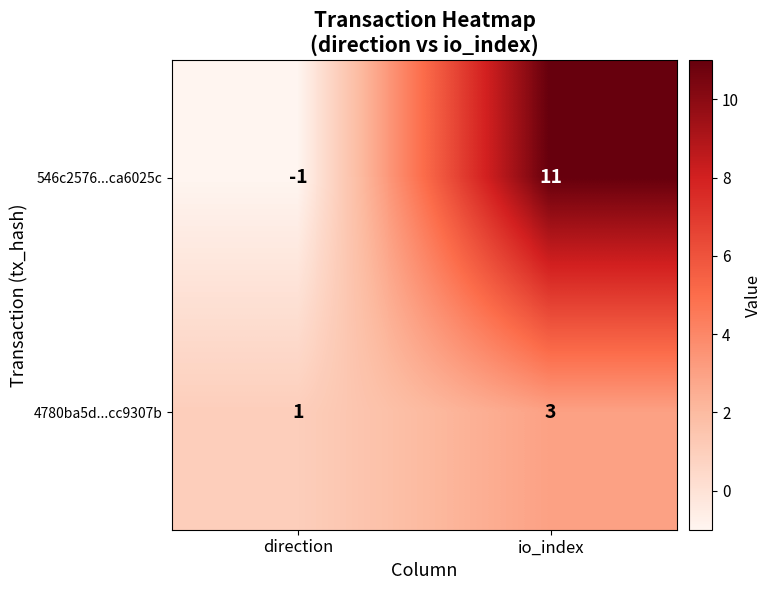

True or false: 546c2576...ca6025c has a value of -1 at direction.

True